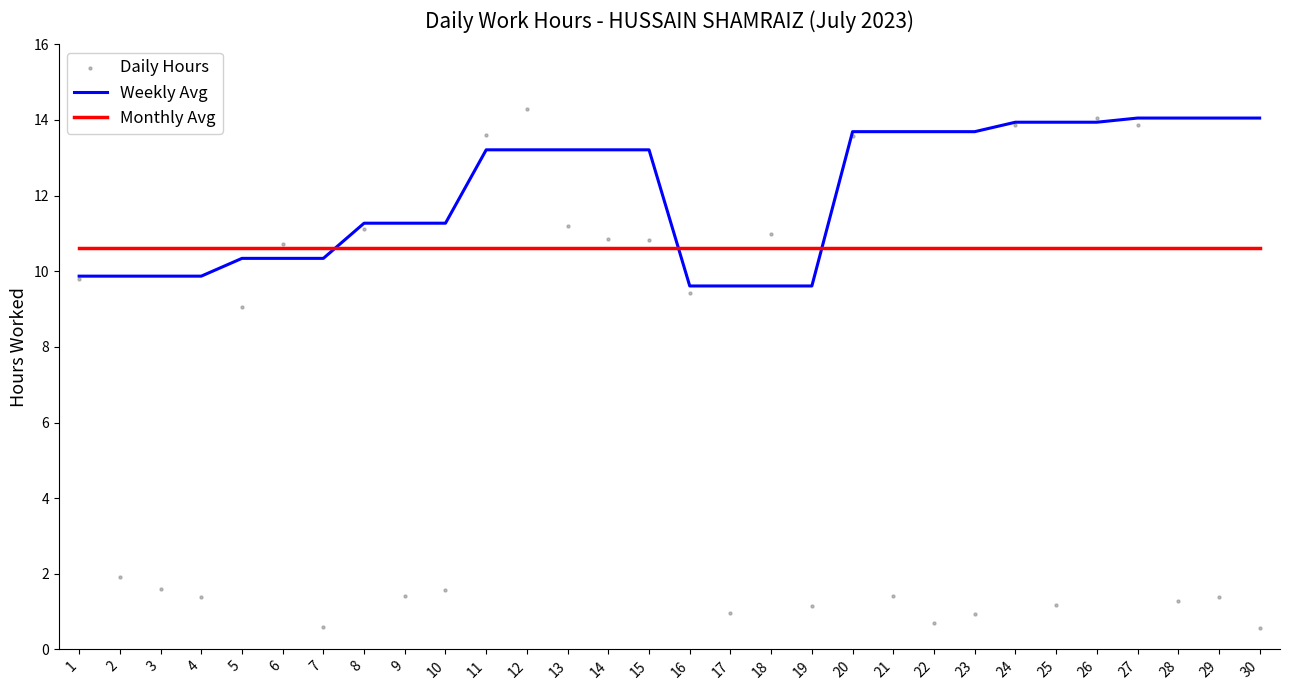

What is the total value across all series at 18?

31.2